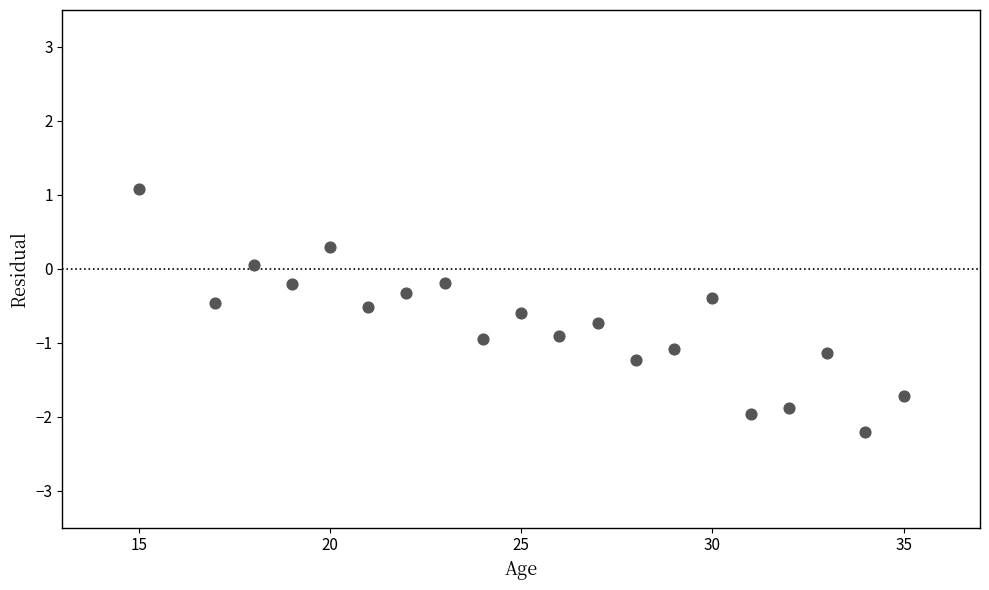

What is the range of Y values (max minus min)?

3.3